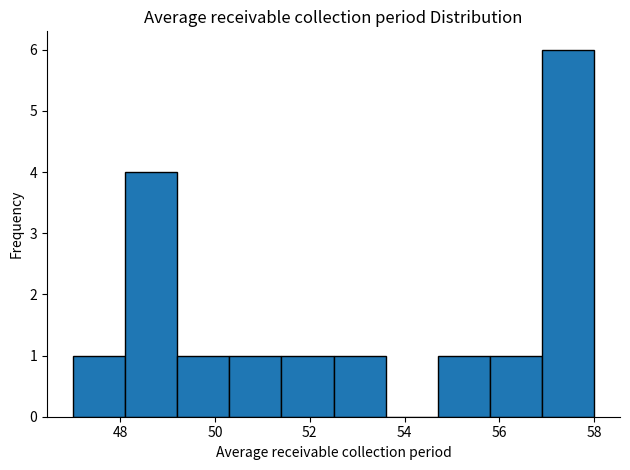

Reading left to right, transcribe this chart: for each bar, give the range it covers on the x-axis and its height. Neither the bar edges nor the heights are printed on the chart, so give them approximately, as read against the axes.

47.0 to 48.1: 1
48.1 to 49.2: 4
49.2 to 50.3: 1
50.3 to 51.4: 1
51.4 to 52.5: 1
52.5 to 53.6: 1
53.6 to 54.7: 0
54.7 to 55.8: 1
55.8 to 56.9: 1
56.9 to 58.0: 6